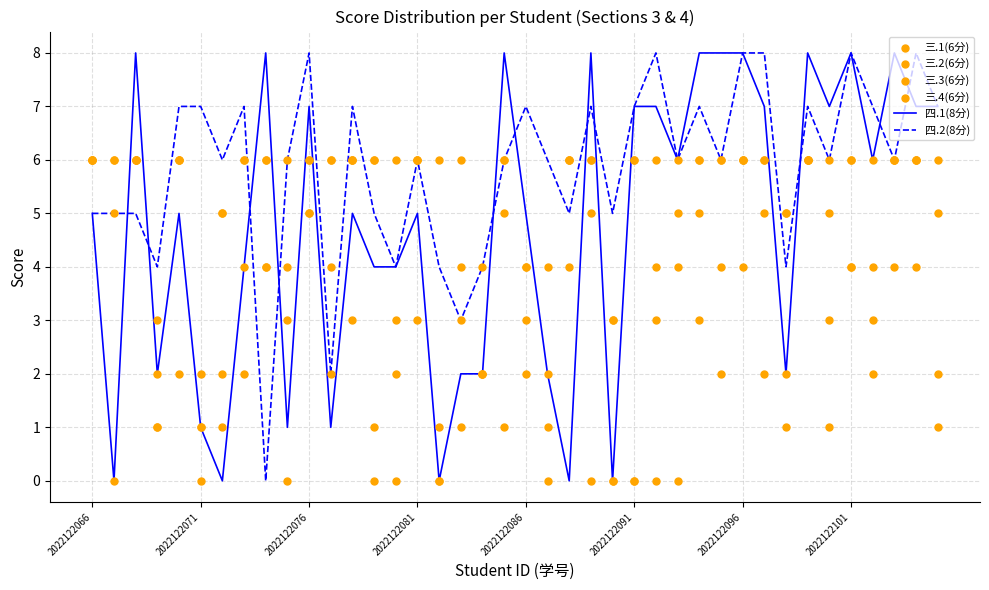

Which series reaches the minimum Y coordinate?

四.1(8分)